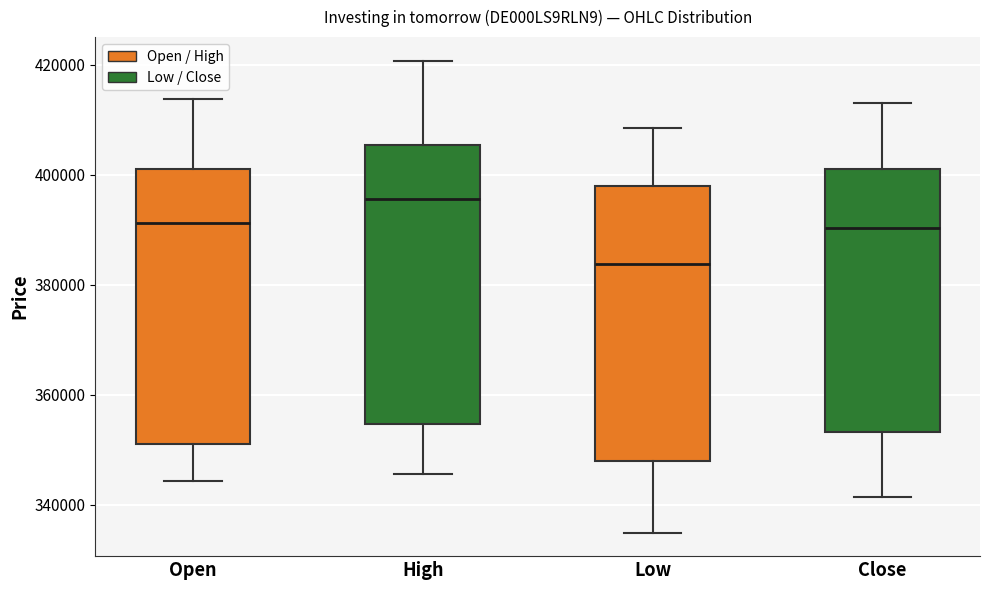

Which box has the lowest median line?

Low